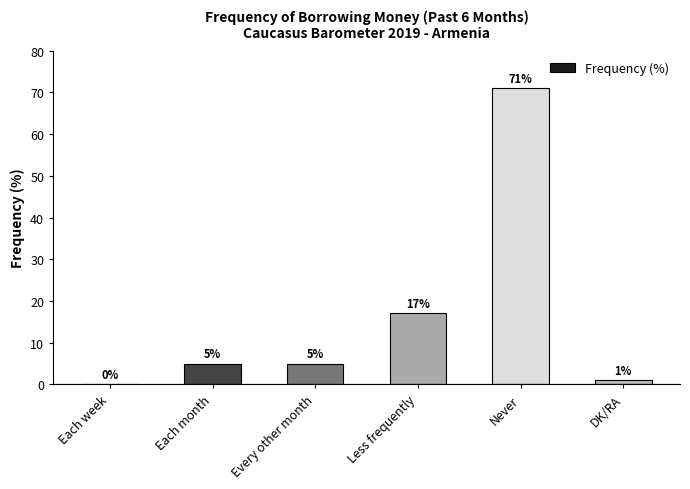

The chart shows a value of 71 at Never. True or false?

True